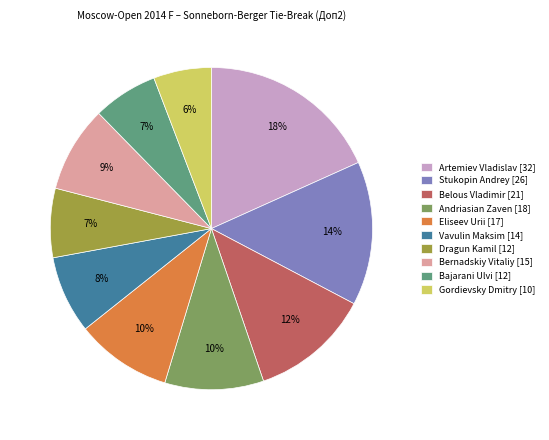

What percentage is the Bernadskiy Vitaliy slice, to the nearest percent?

9%